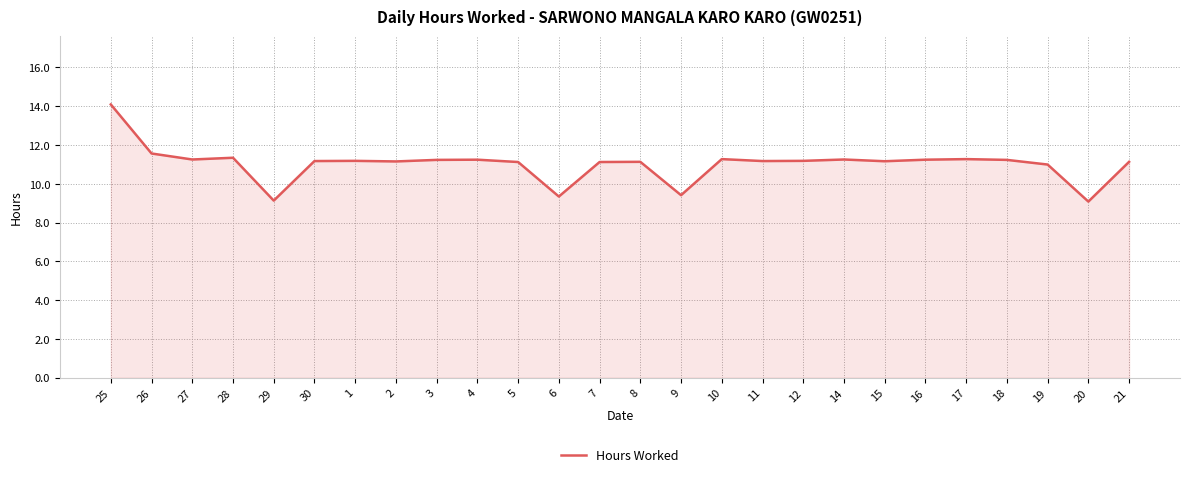

Approximately how many times larger is the value at 15 compared to 8?

1.0